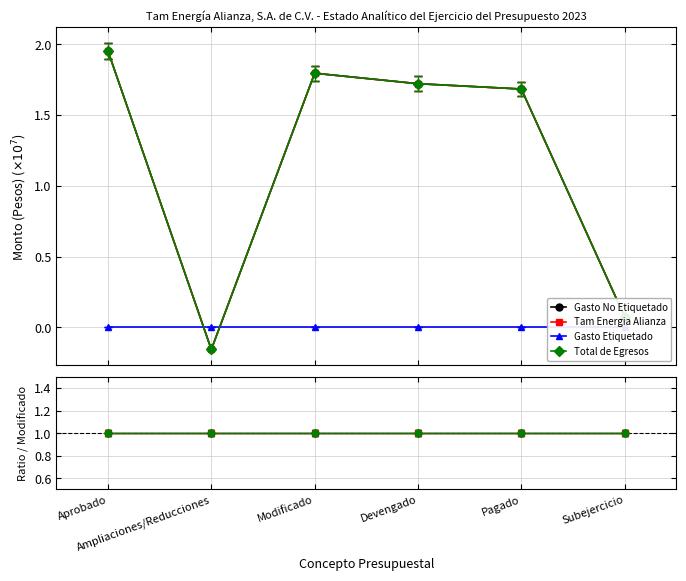

What is the label of the 3rd point from the right?

Devengado